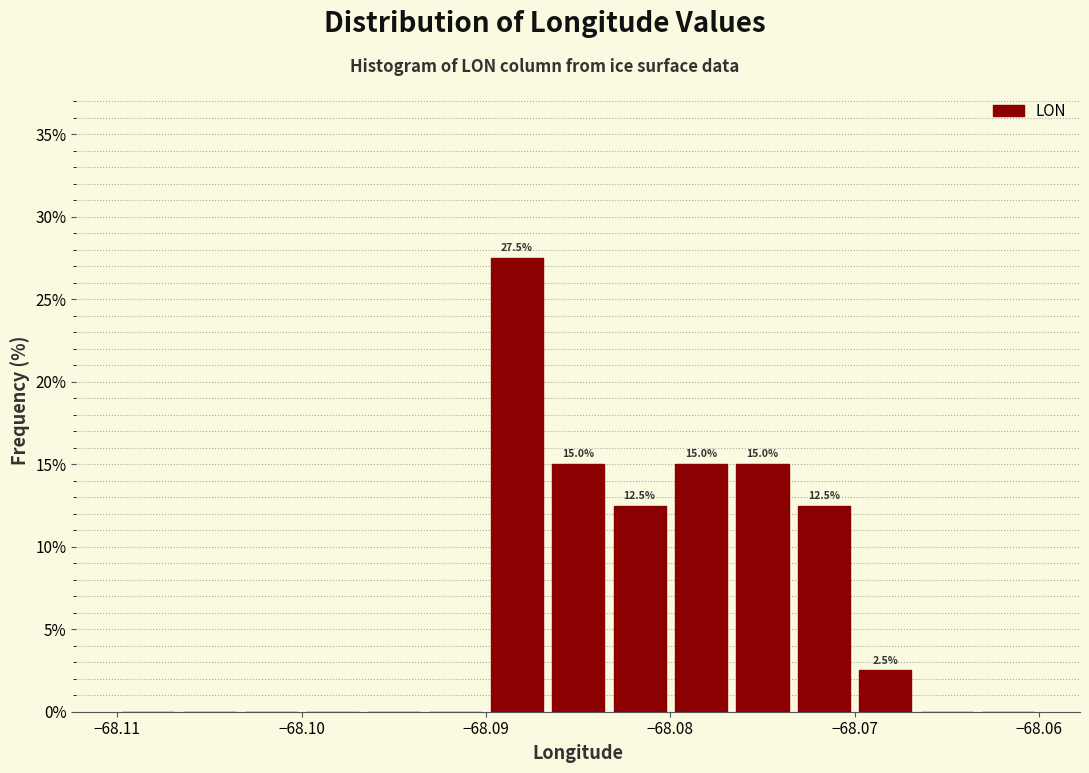

Around what value on the x-axis is the tallest bar? Give the approximate position of its centre, as read against the axis.

-68.088